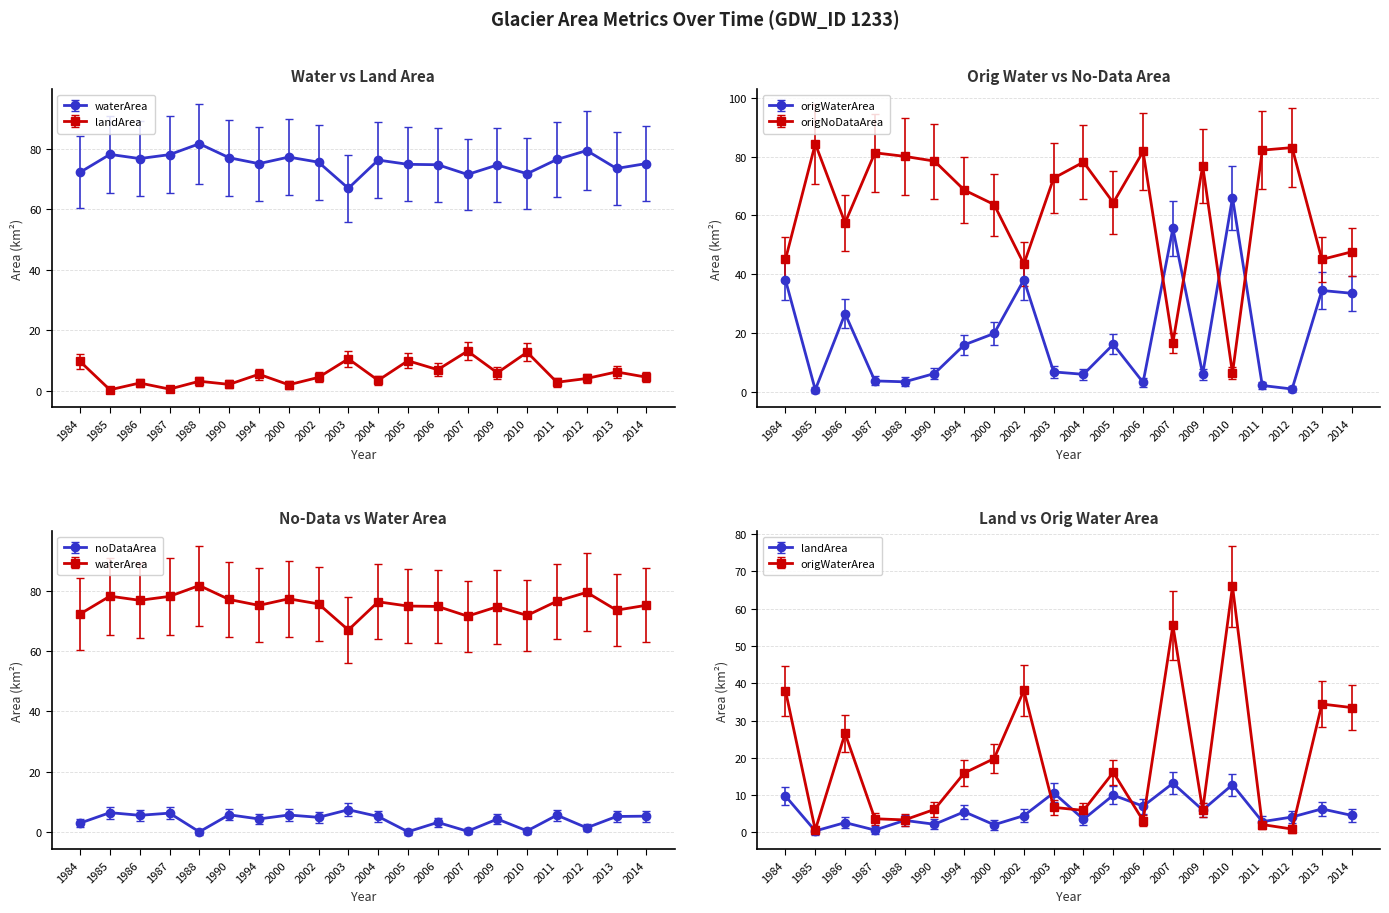

How many times do noDataArea and origWaterArea cross each other?

10